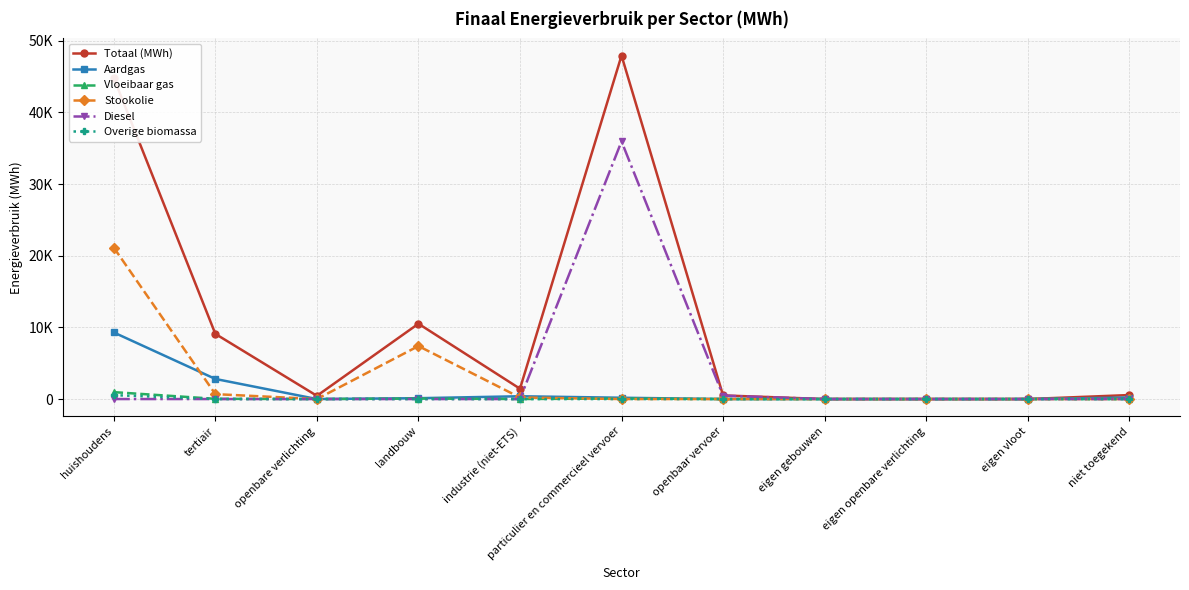

List the labels in order of Aardgas value, smallest first.

openbare verlichting, openbaar vervoer, eigen gebouwen, eigen openbare verlichting, eigen vloot, landbouw, particulier en commercieel vervoer, niet toegekend, industrie (niet-ETS), tertiair, huishoudens